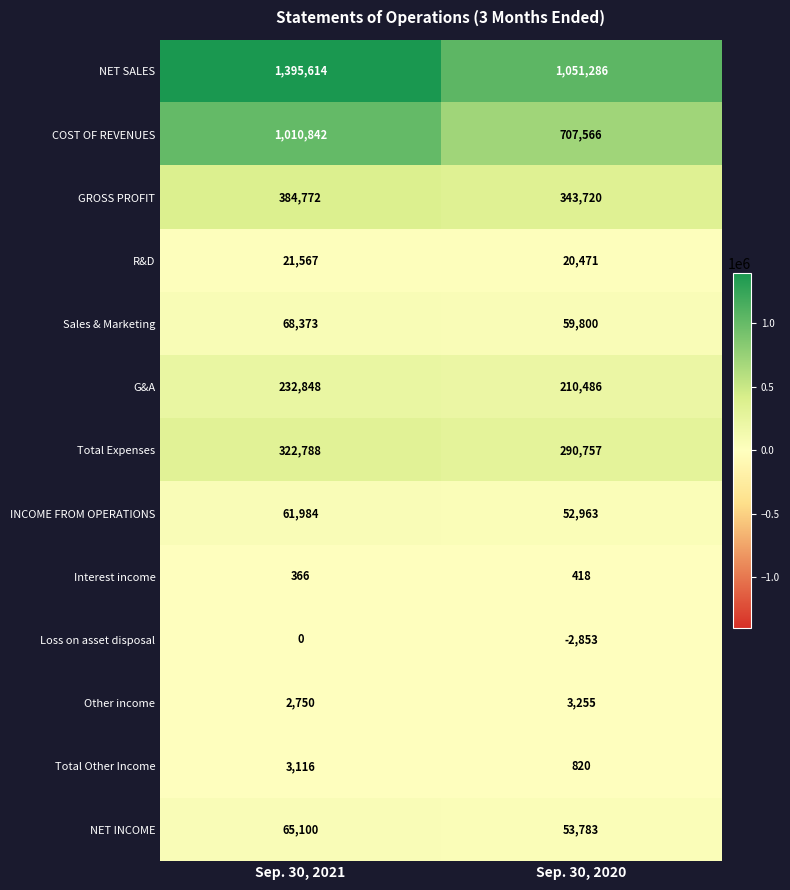

Reading left to right, transcribe all the data shown in this chart.

NET SALES: 1395614	1051286
COST OF REVENUES: 1010842	707566
GROSS PROFIT: 384772	343720
R&D: 21567	20471
Sales & Marketing: 68373	59800
G&A: 232848	210486
Total Expenses: 322788	290757
INCOME FROM OPERATIONS: 61984	52963
Interest income: 366	418
Loss on asset disposal: 0	-2853
Other income: 2750	3255
Total Other Income: 3116	820
NET INCOME: 65100	53783